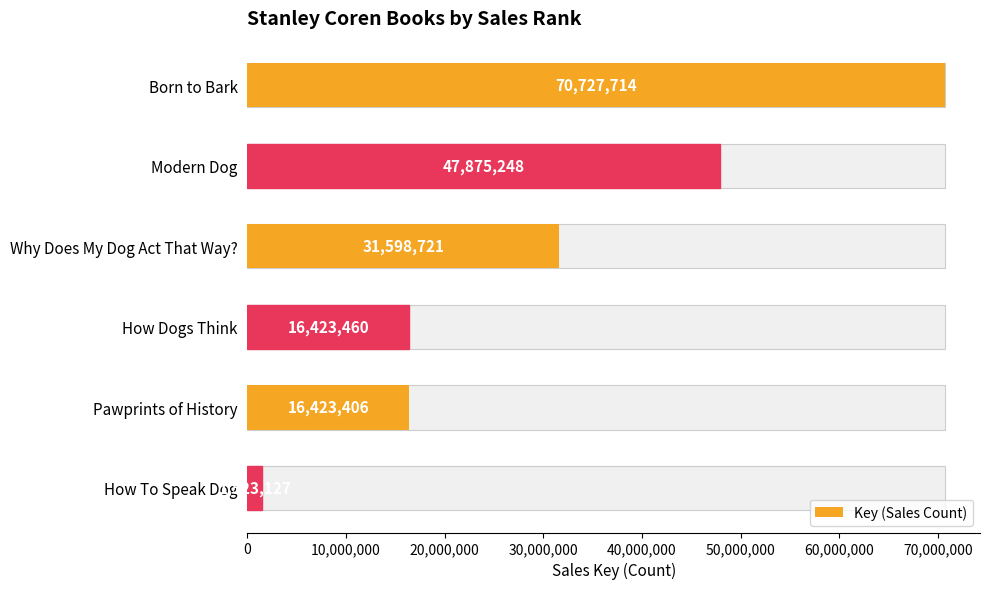

What is the change in value from Born to Bark to How Dogs Think?

-54304254